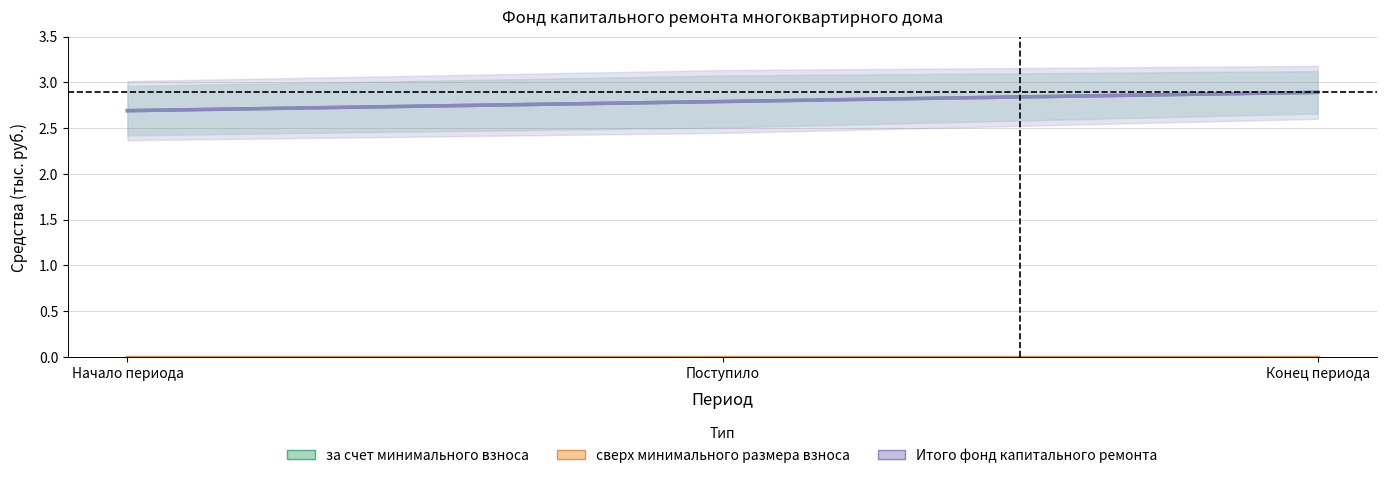

What position from the right is Конец периода?

1